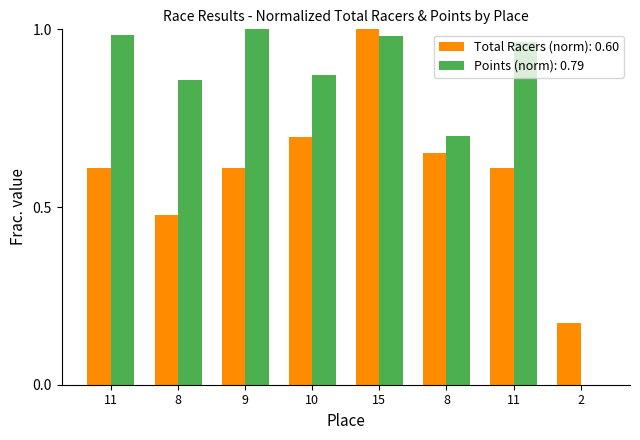

Count the number of data series in this chart.

2